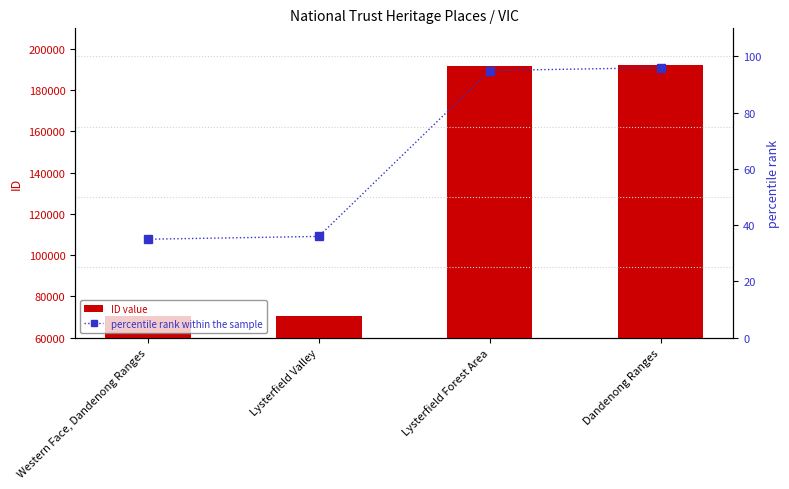

What is the average value of the percentile rank within the sample series?

66